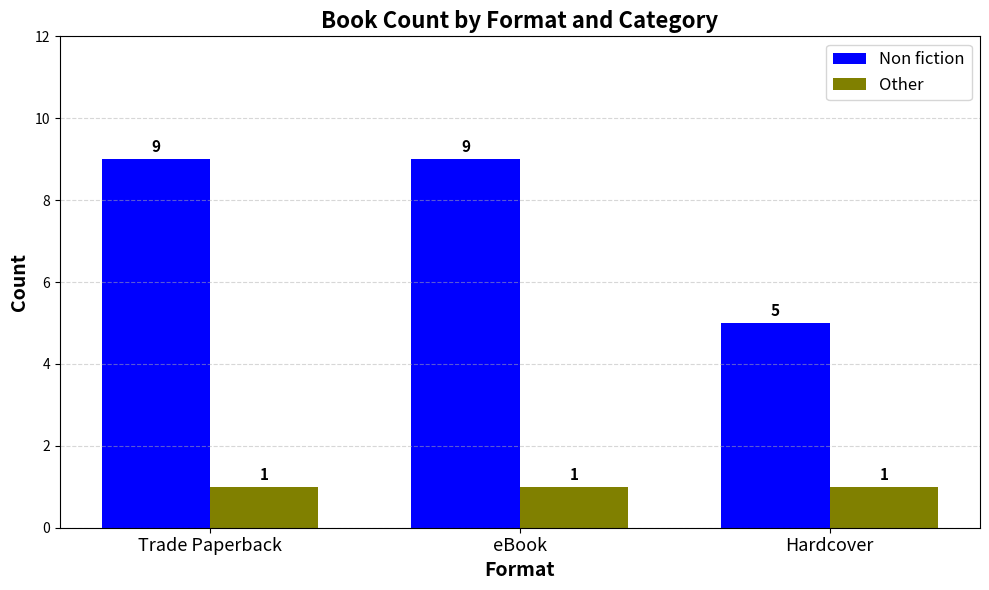

Reading left to right, list all the values displayed in this chart.

Non fiction: Trade Paperback=9	eBook=9	Hardcover=5
Other: Trade Paperback=1	eBook=1	Hardcover=1